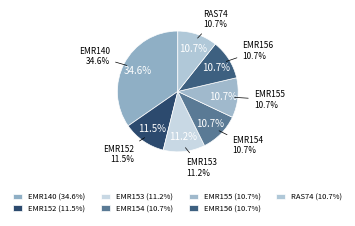

Is RAS74 the majority of the pie?

No